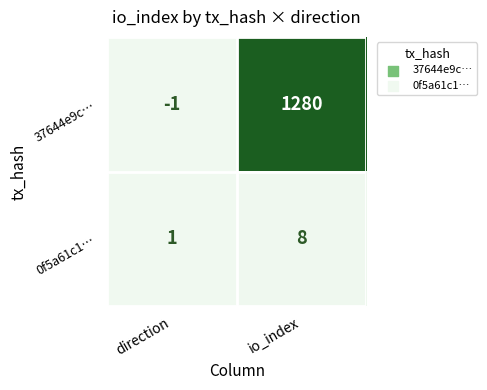

Which series has the largest total across all categories?

37644e9c…